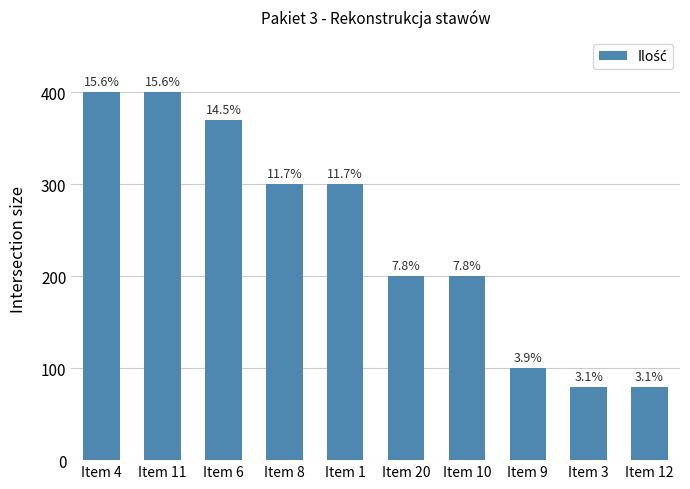

The chart shows a value of 532 at Item 1. True or false?

False